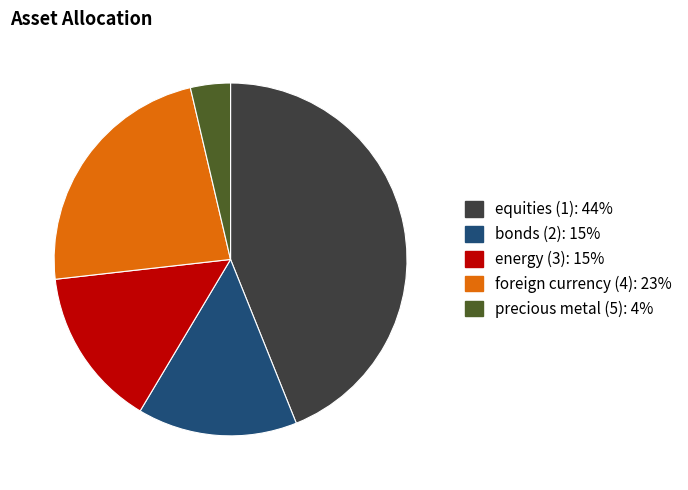

Count the number of slices in the pie.

5